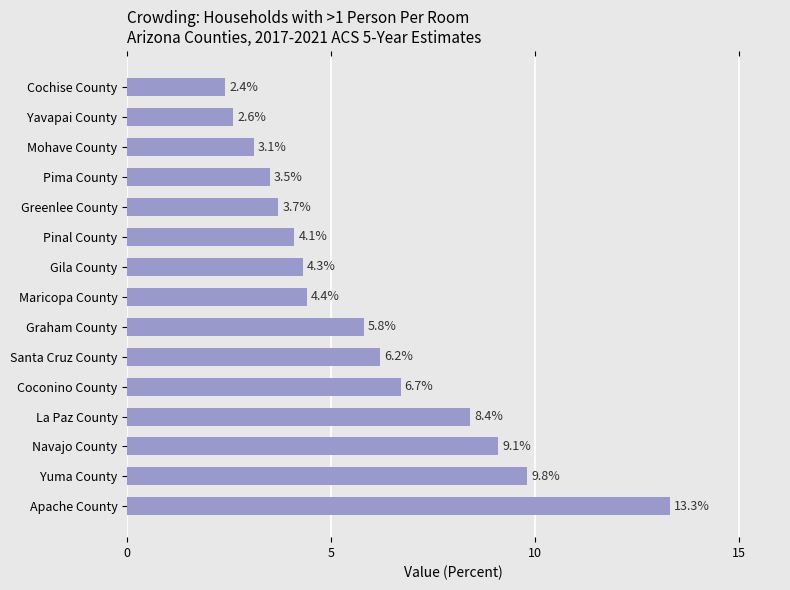

Reading bottom to top, what are all the values shown in this chart?

13.3	9.8	9.1	8.4	6.7	6.2	5.8	4.4	4.3	4.1	3.7	3.5	3.1	2.6	2.4